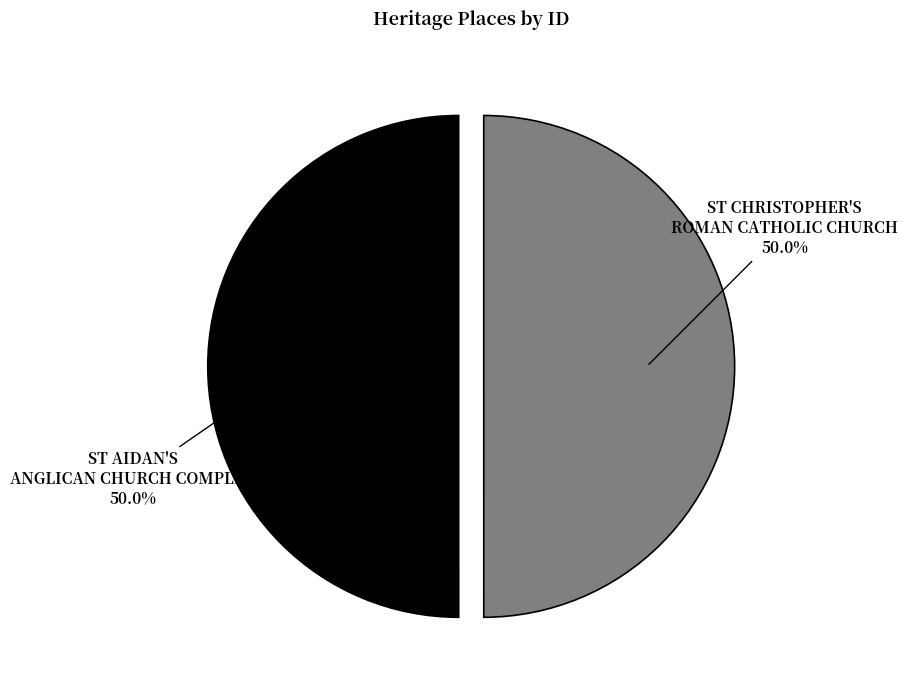

To the nearest percent, what is the average slice percentage?

50%